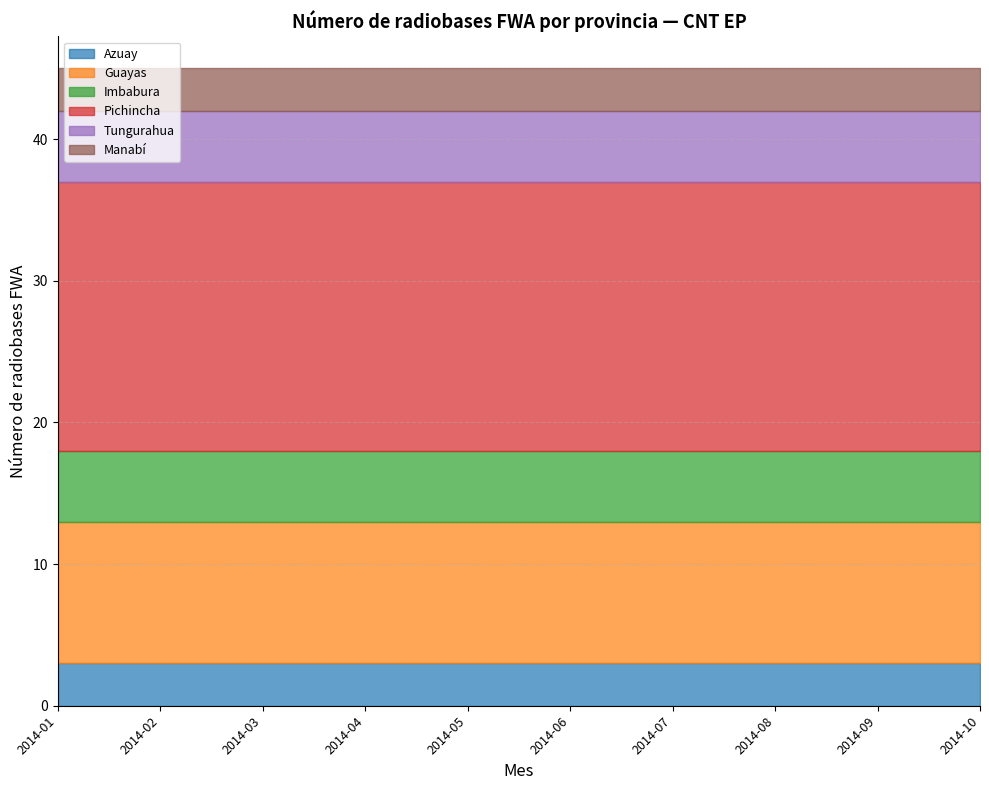

How many data points does each series have?

10